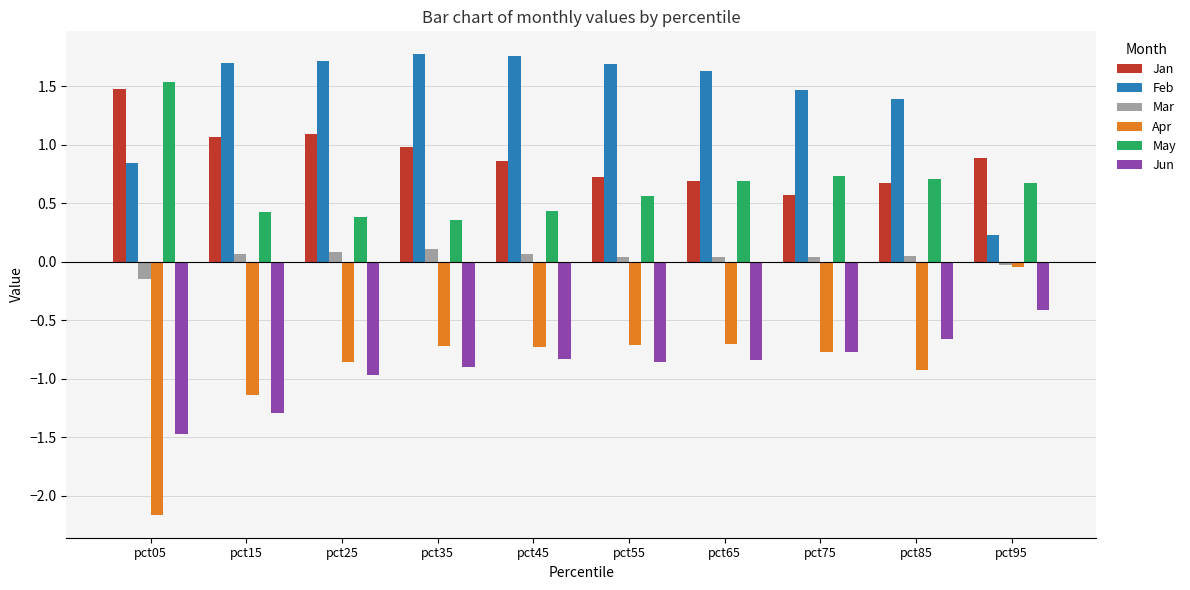

What is the value of the Feb bar at the 2nd from the left?

1.7